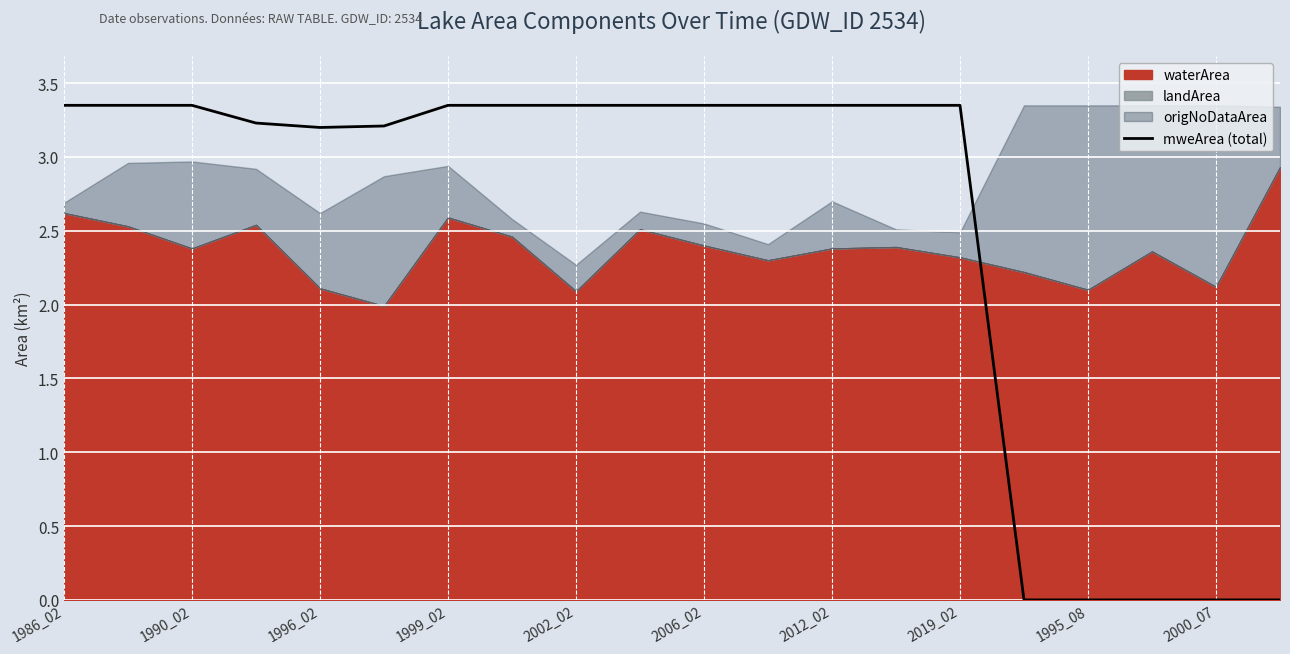

True or false: mweArea (total) has a value of 4.6 at 2019_02.

False